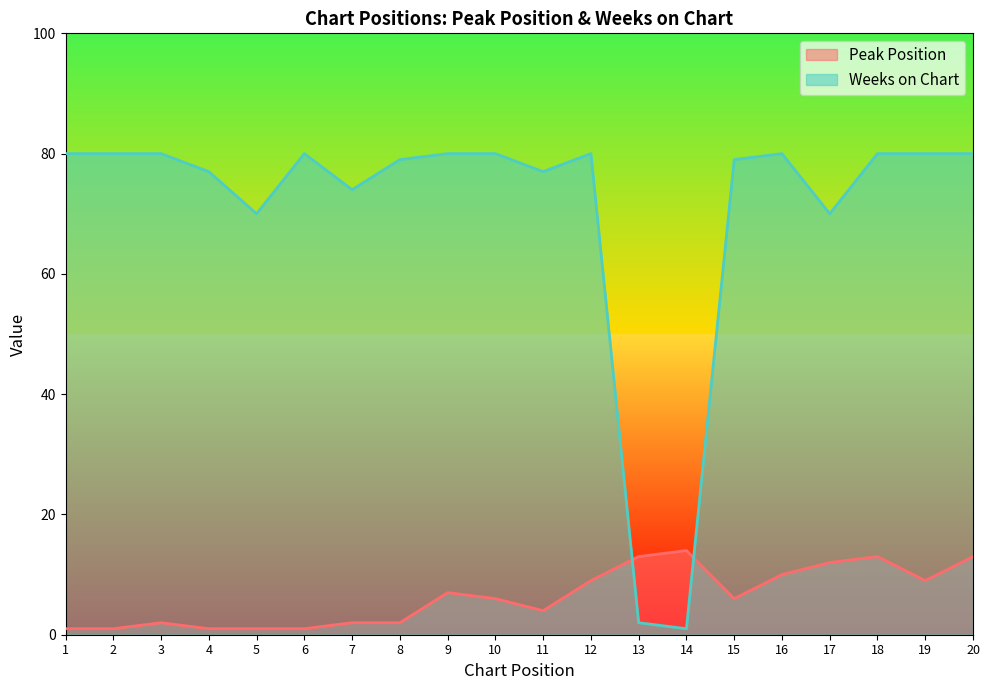

What are all the series names shown in the legend?

Peak Position, Weeks on Chart